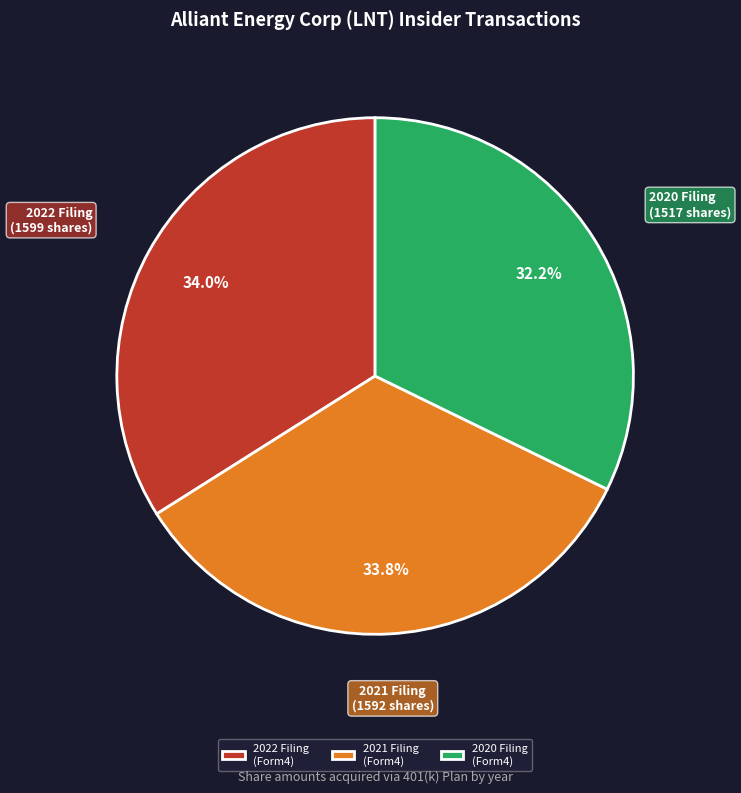

What portion of the pie excludes 2020 Filing (Form4)?

67.8%